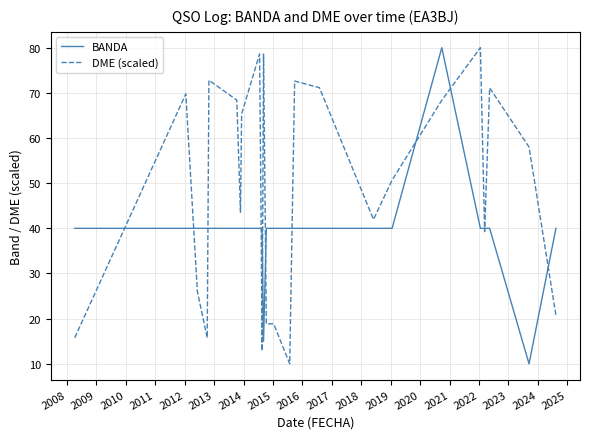

What is the greatest value displayed?

80.0